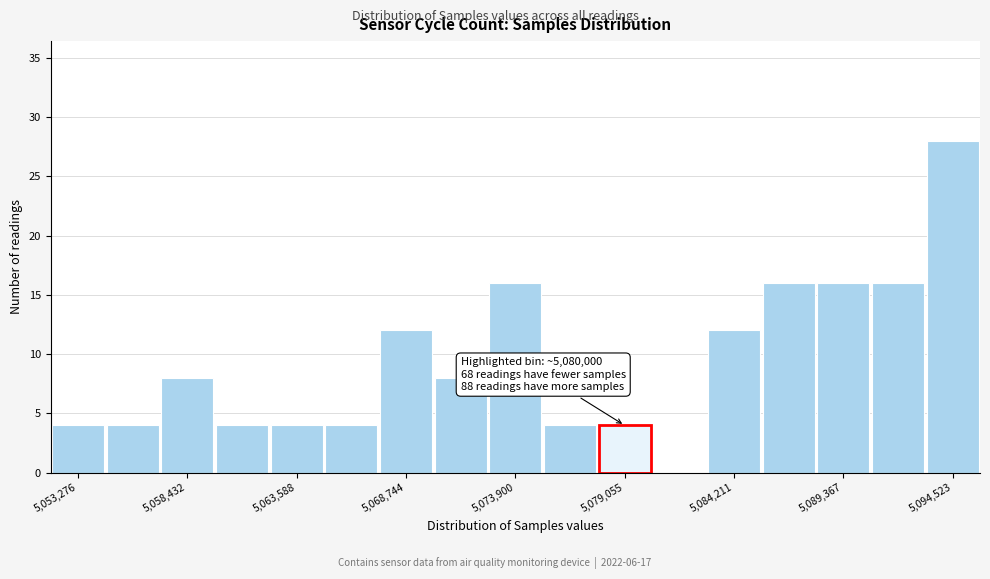

Read against the x-axis, roughly where is the centre of the tallest bar?

5095000